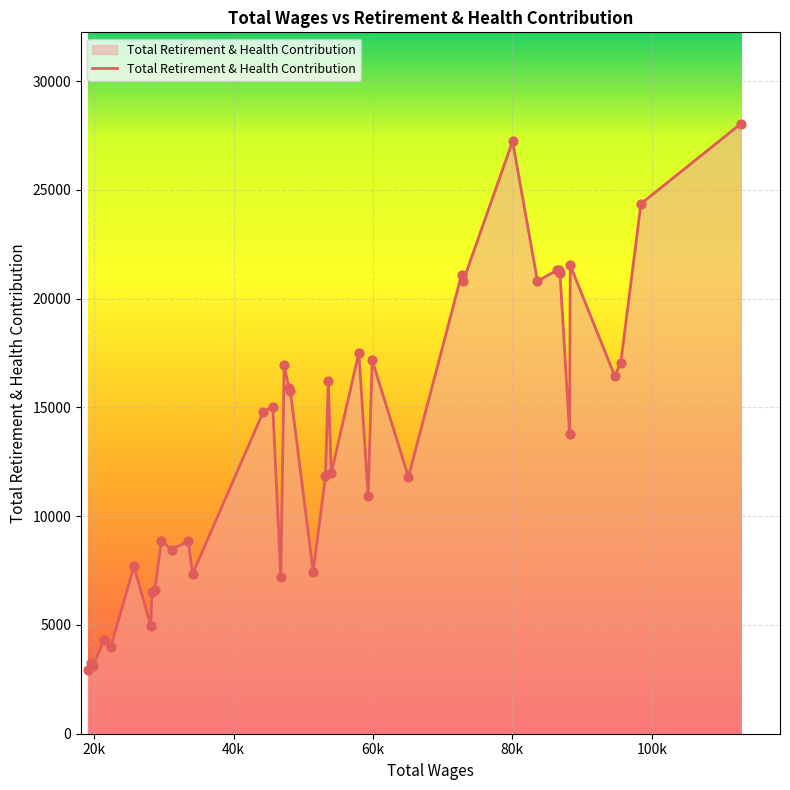

What is the smallest value displayed?

2944